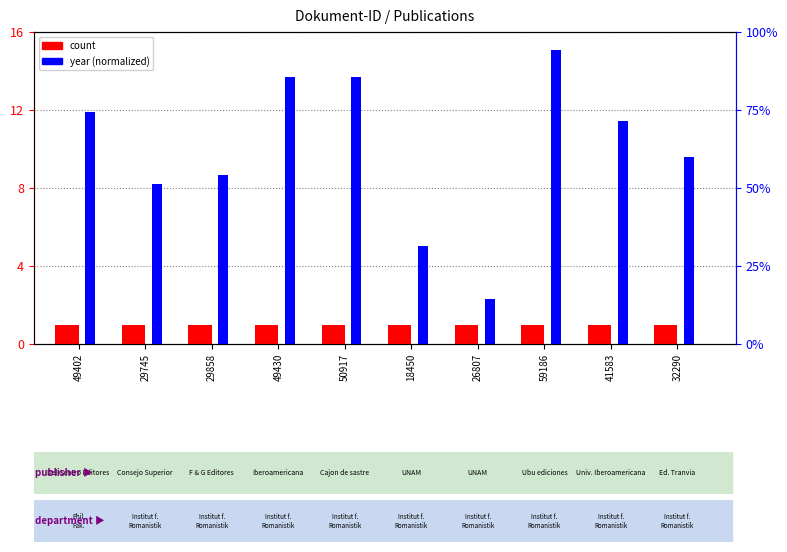

How many bars are there in each group?

2